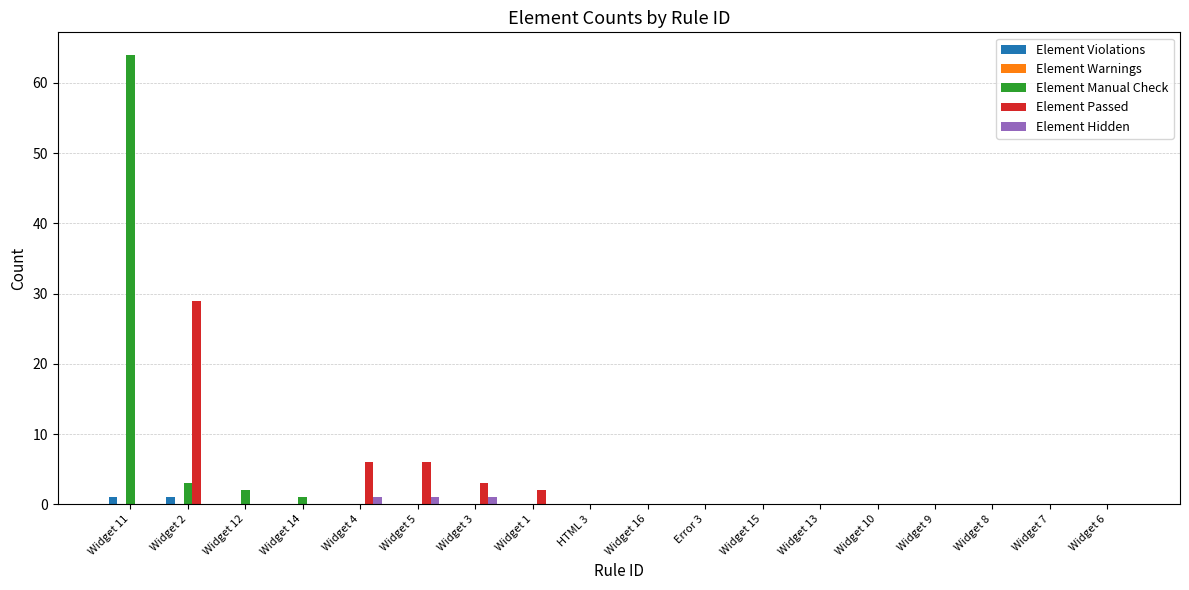

Is it true that Element Passed equals -11 at Widget 9?

False